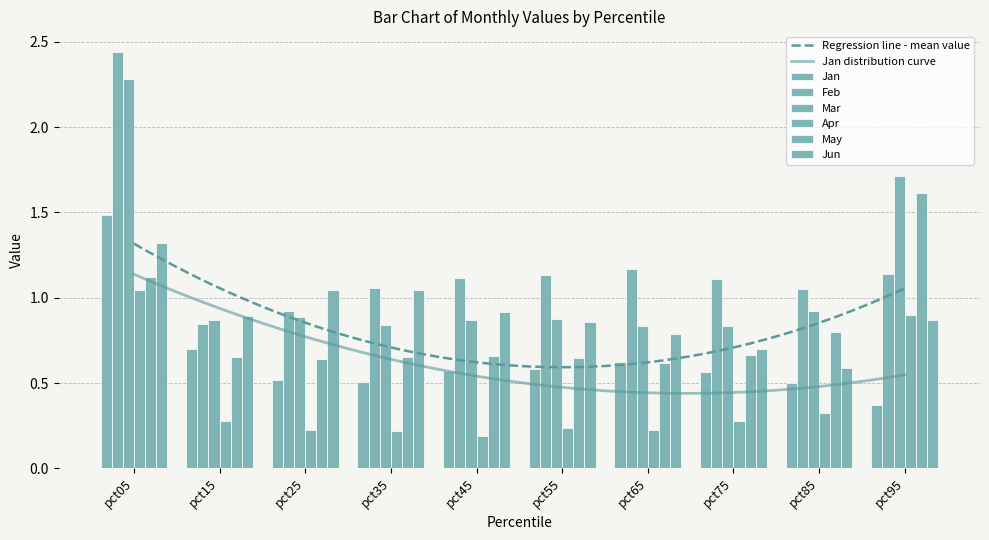

Is it true that Jan equals 0.7 at pct15?

True